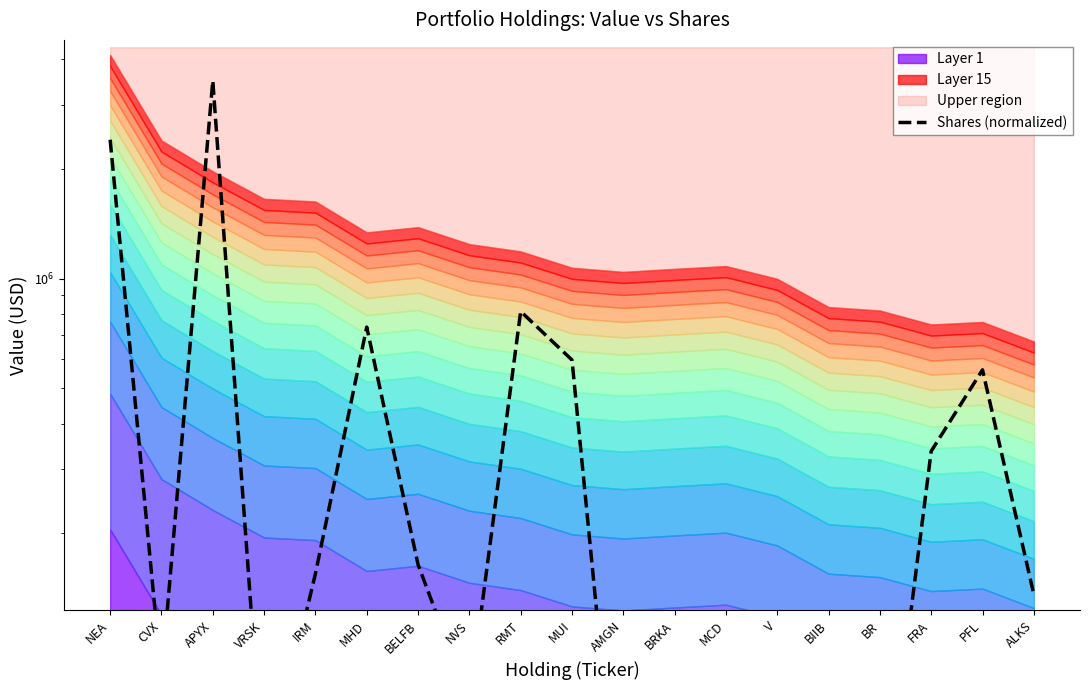

Which has a higher value, NEA or FRA?

NEA